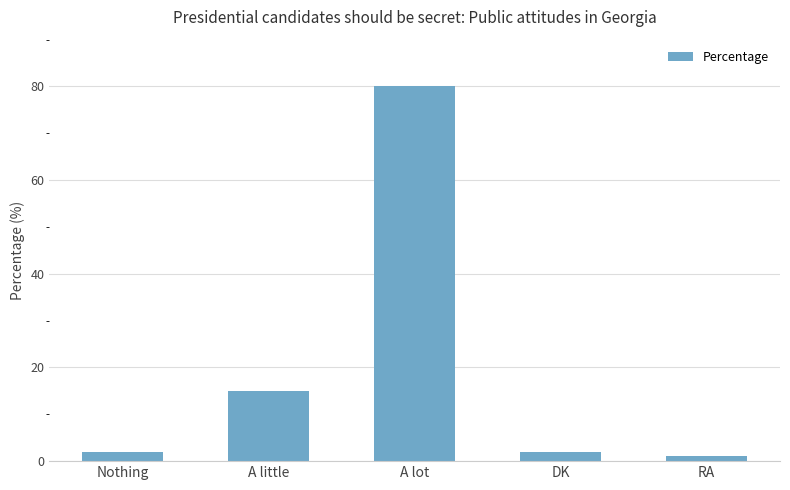

What is the change in value from A lot to DK?

-78